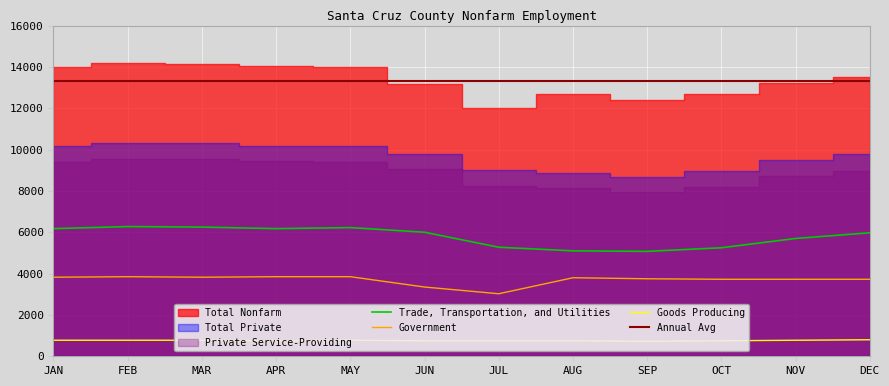

Where is the first local maximum for Government?

FEB